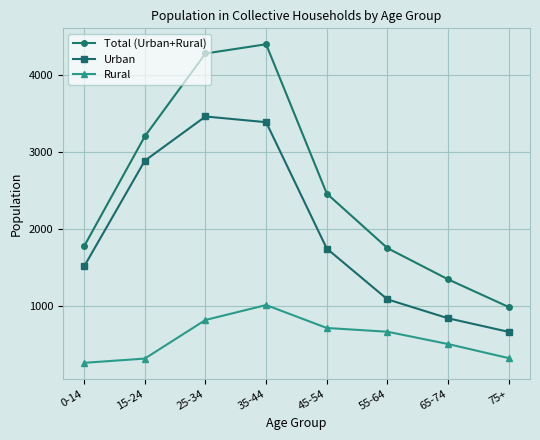

What value does the Rural series have at 45-54?

715